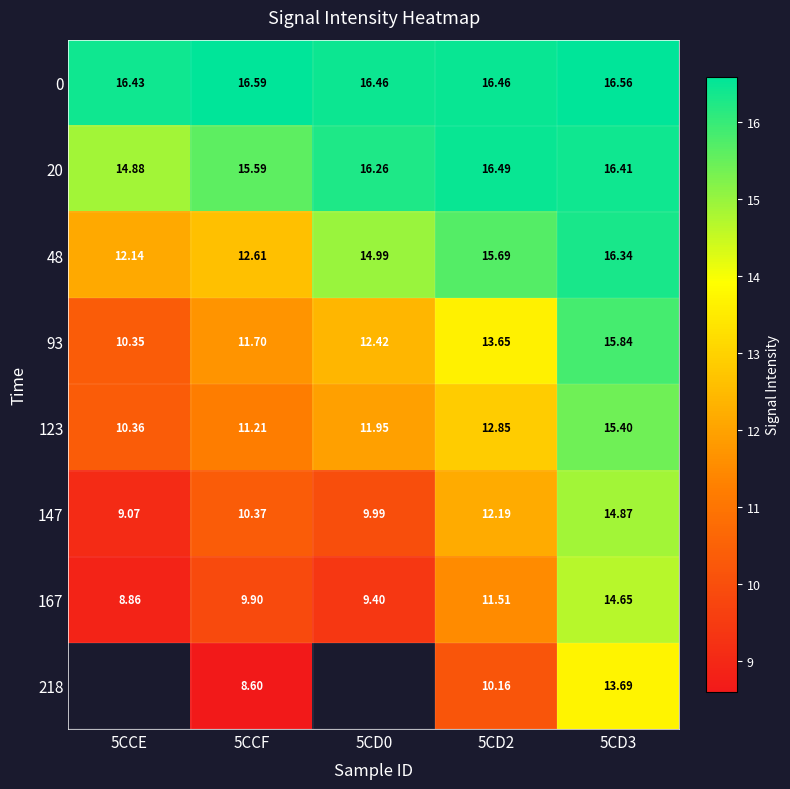

What is the difference between the maximum and minimum values in the 20 series?

1.6